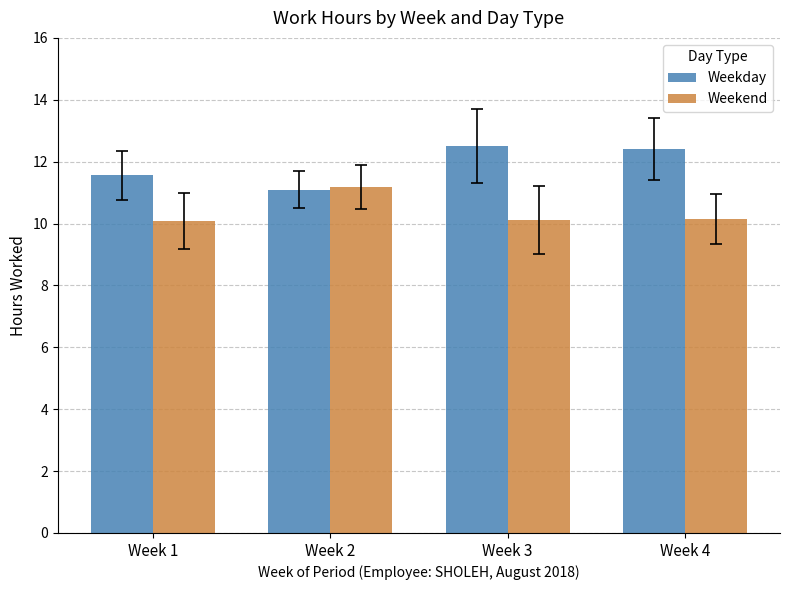

The Weekday series shows 15.9 at Week 1. True or false?

False